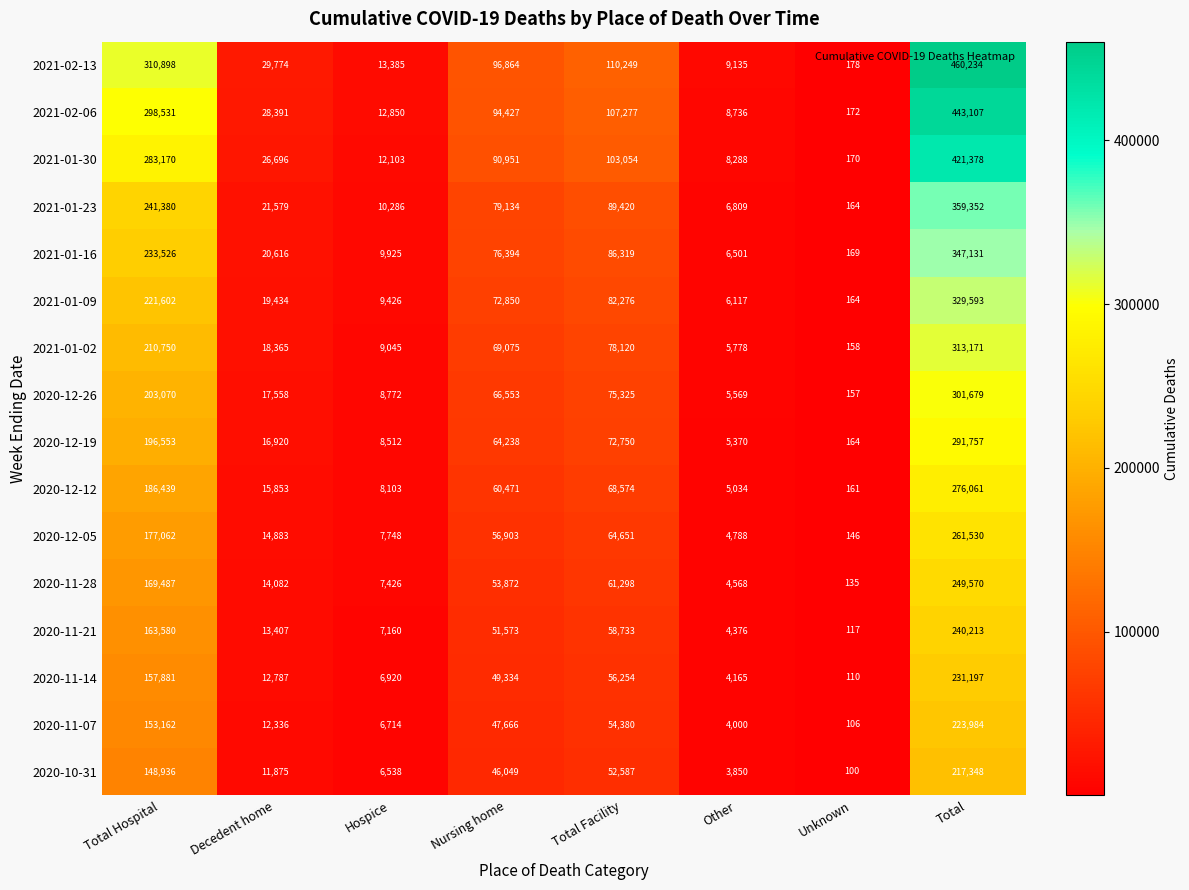

True or false: 2020-12-05 has a value of 3215 at Other.

False